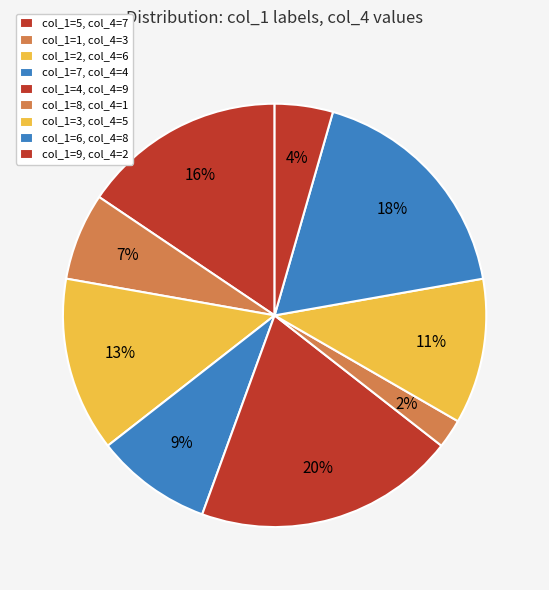

Does any single category account for the majority?

No